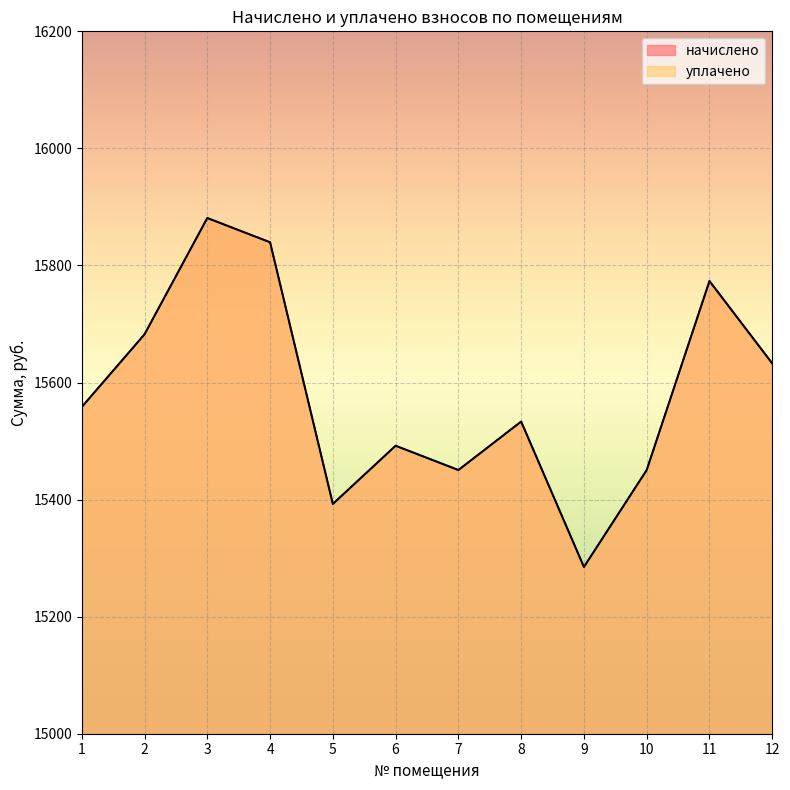

What is the difference between the уплачено values at 12 and 10?

182.2